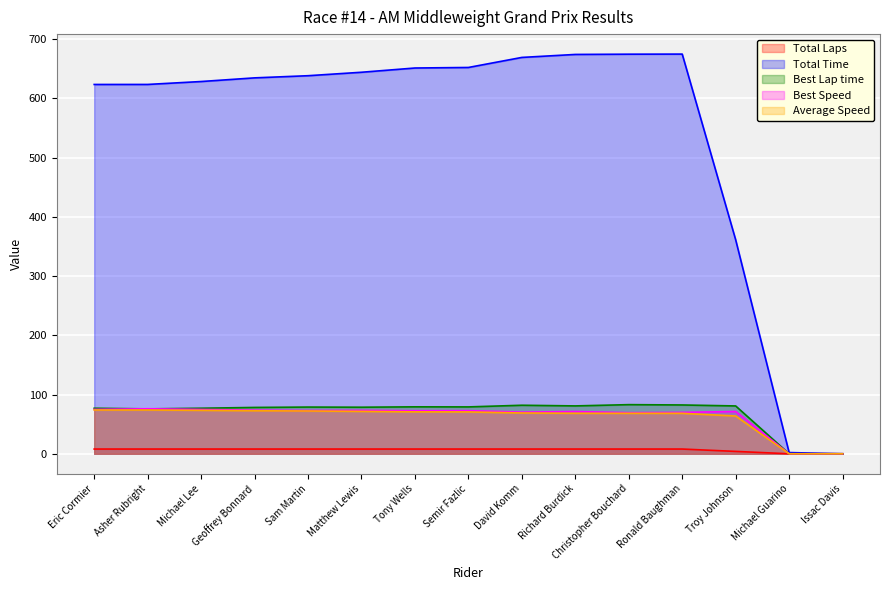

What is the label of the 13th point from the right?

Michael Lee